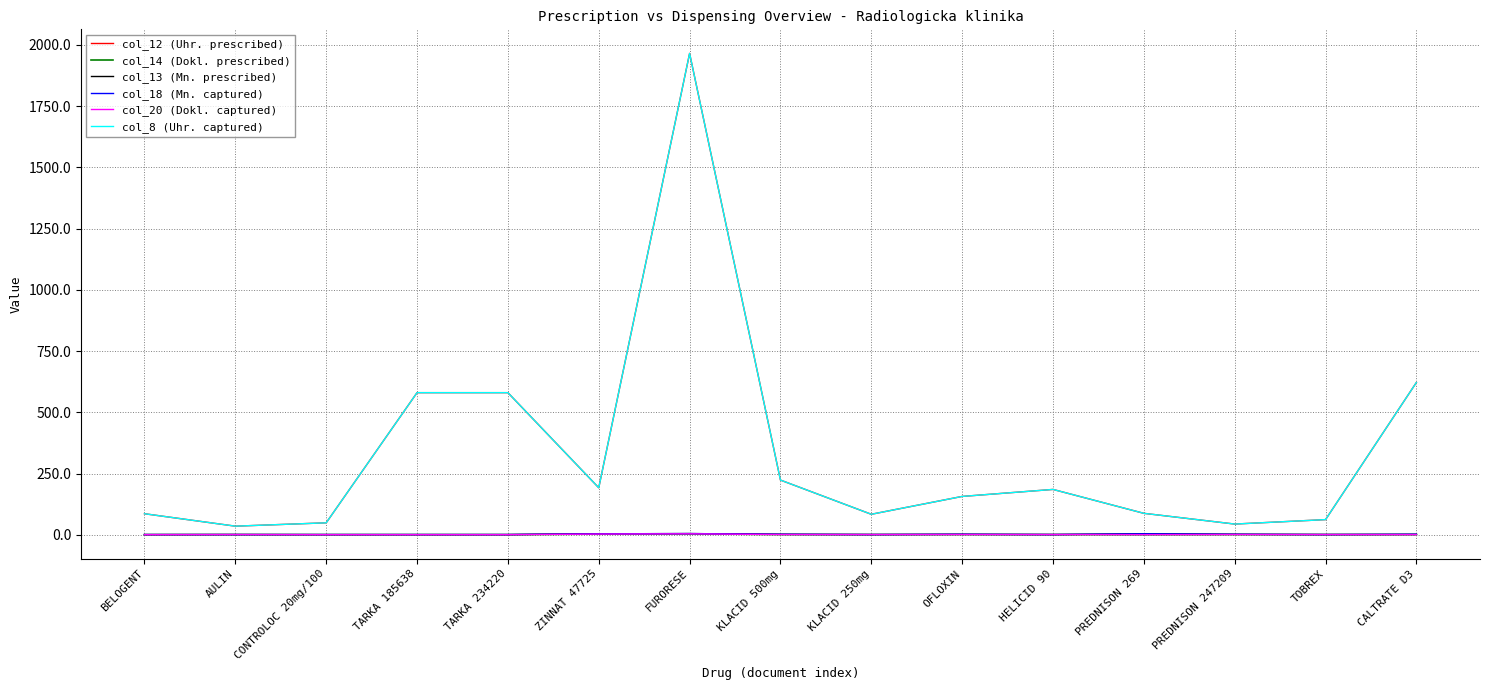

Which series has the largest range (max minus min)?

col_12 (Uhr. prescribed)